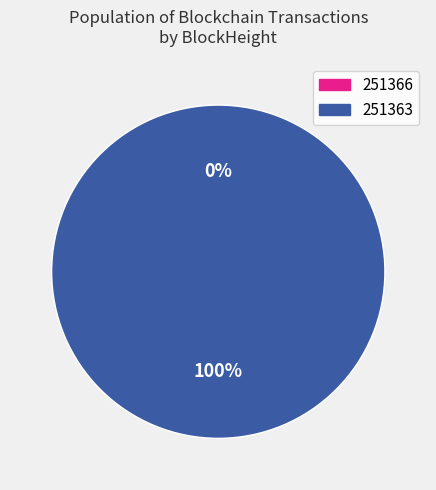

How many segments does this pie chart have?

2